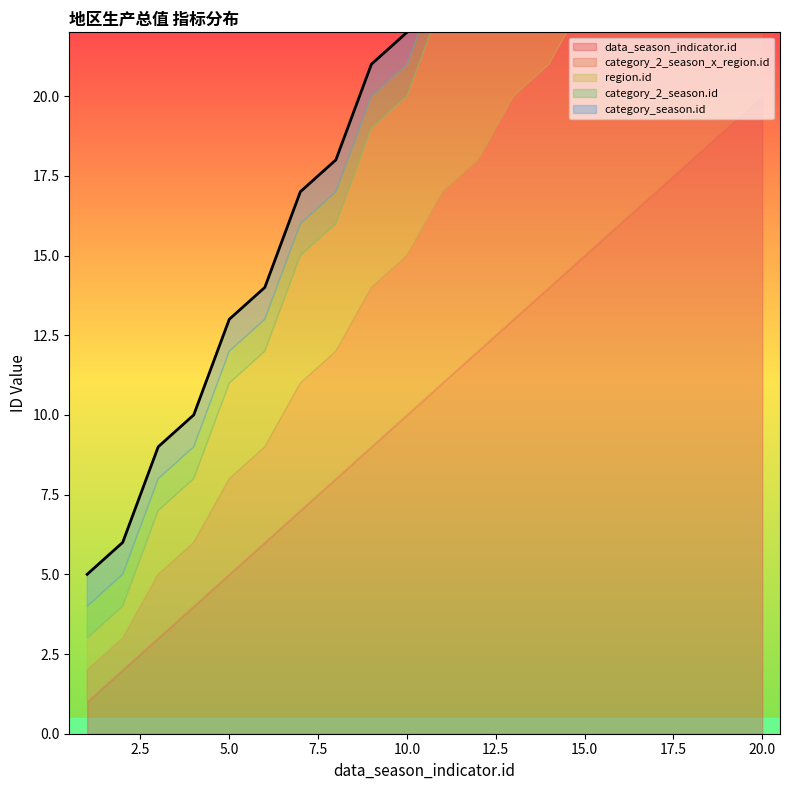

Reading left to right, what are all the values shown in this chart?

data_season_indicator.id: 1	2	3	4	5	6	7	8	9	10	11	12	13	14	15	16	17	18	19	20
category_2_season_x_region.id: 1	1	2	2	3	3	4	4	5	5	6	6	7	7	8	8	9	9	10	10
region.id: 1	1	2	2	3	3	4	4	5	5	6	6	7	7	8	8	9	9	10	10
category_2_season.id: 1	1	1	1	1	1	1	1	1	1	1	1	1	1	1	1	1	1	1	1
category_season.id: 1	1	1	1	1	1	1	1	1	1	1	1	1	1	1	1	1	1	1	1